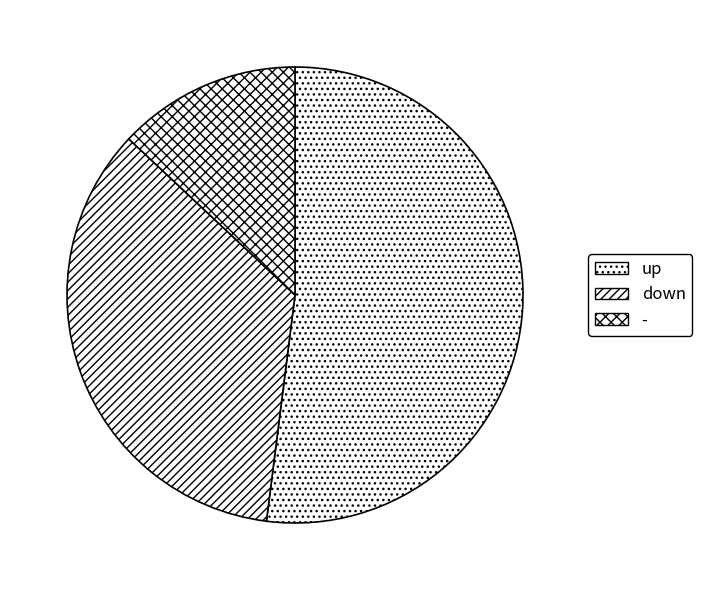

The - slice represents 13% of the pie. True or false?

True